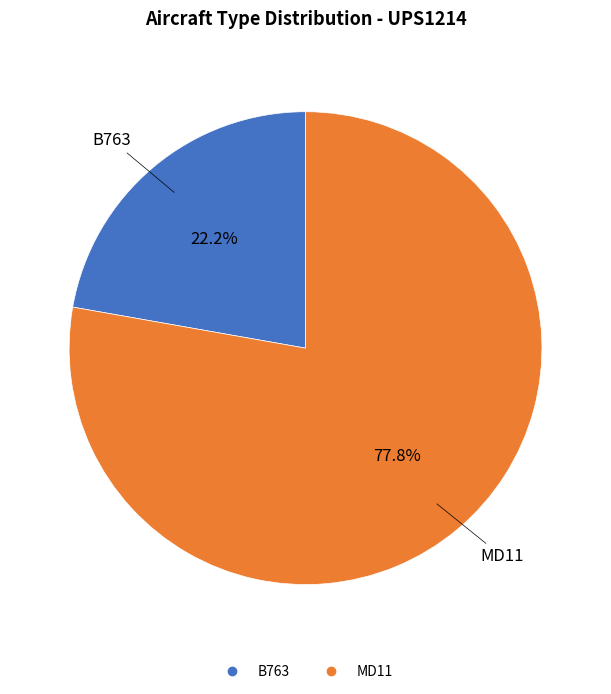

Is there a majority slice in this chart?

Yes